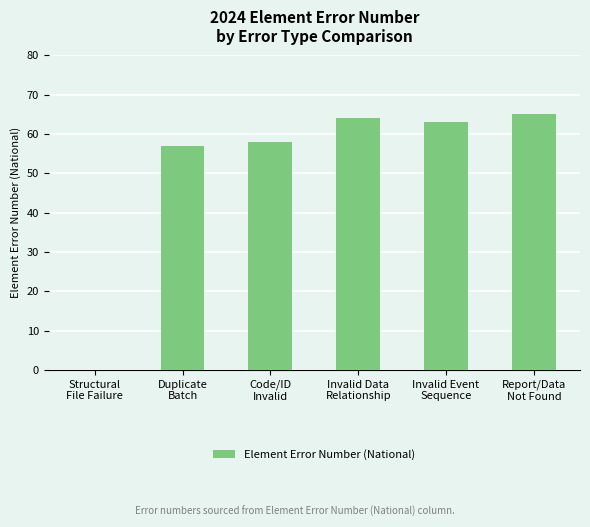

Approximately how many times larger is the value at Invalid Event
Sequence compared to Report/Data
Not Found?

1.0